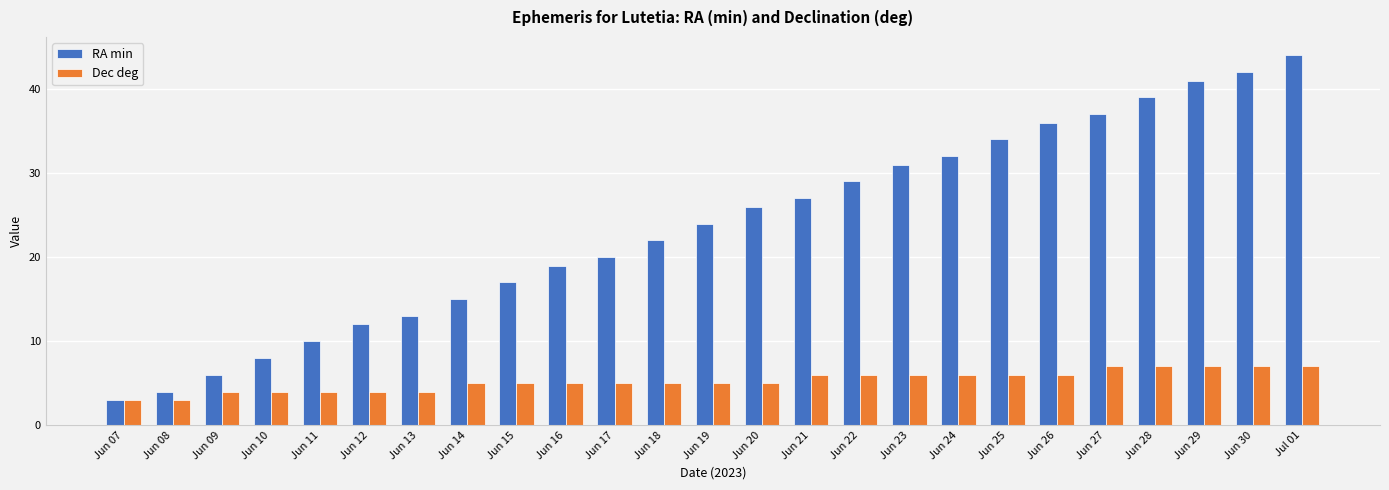

Rank the series by their average value, from lowest to highest.

Dec deg, RA min